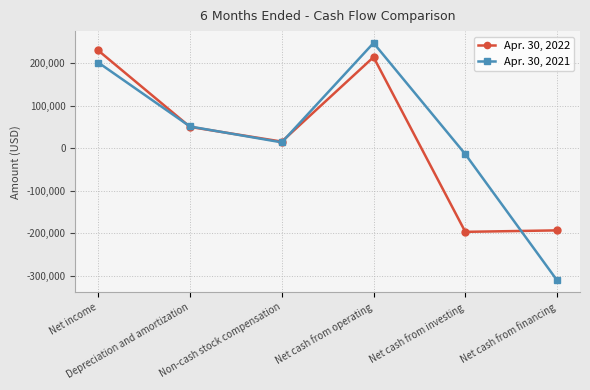

What is the total value across all series at Net cash from investing?

-210055